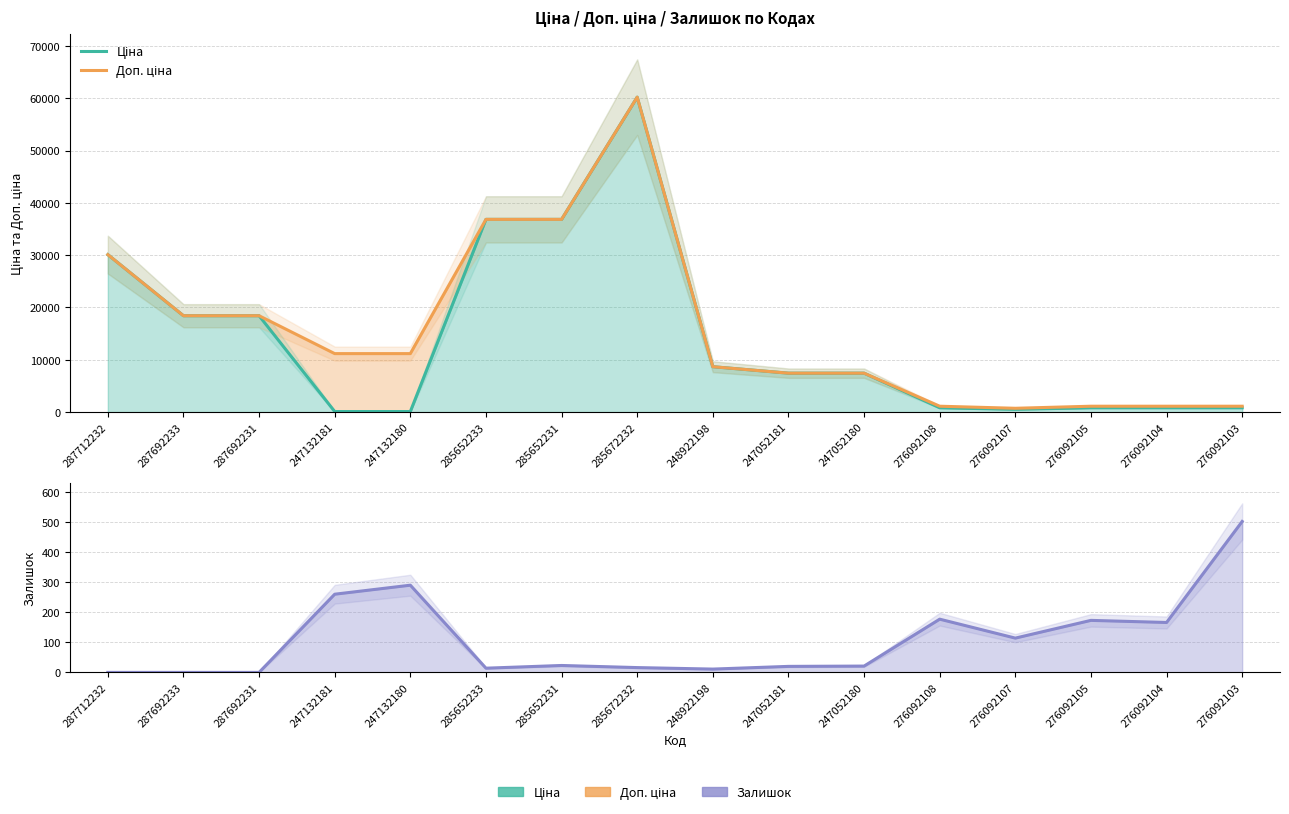

What is the greatest value displayed?

60205.6